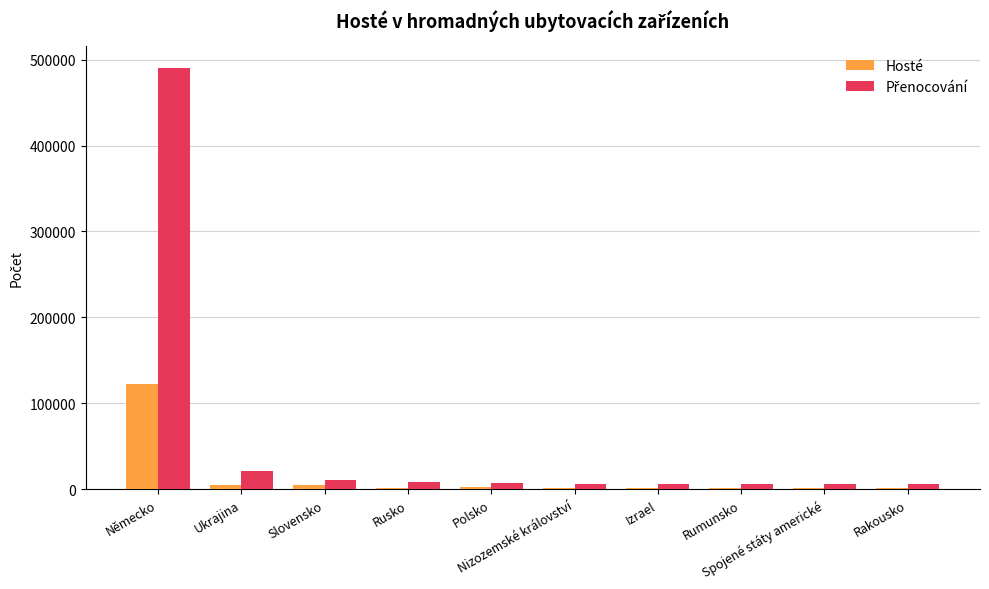

Count the number of categories in the chart.

10